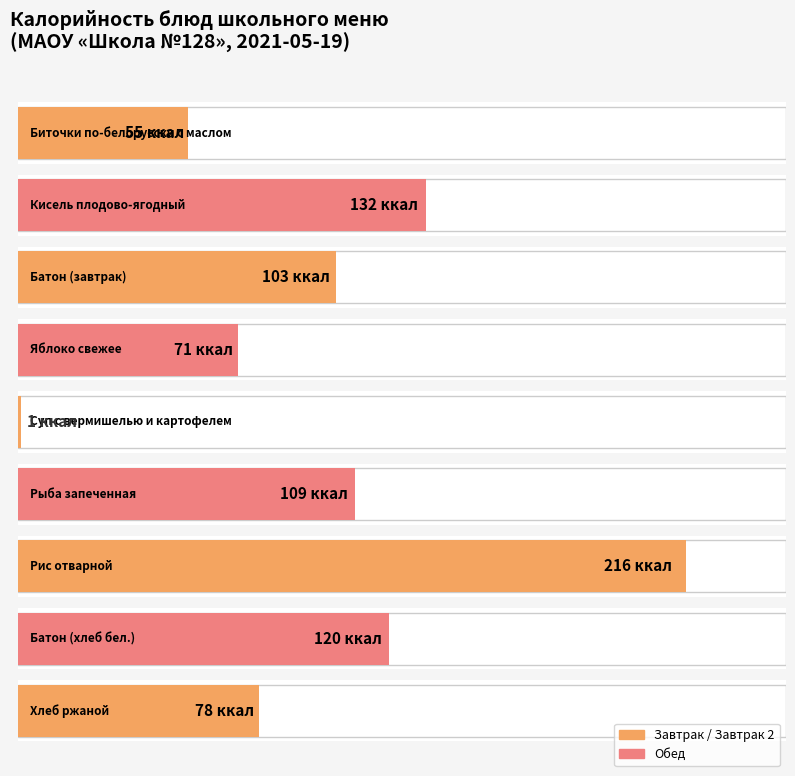

Rank the categories by value from highest to lowest.

Рис отварной, Кисель плодово-ягодный, Батон (хлеб бел.), Рыба запеченная, Батон (завтрак), Хлеб ржаной, Яблоко свежее, Биточки по-белорусски с маслом, Суп с вермишелью и картофелем